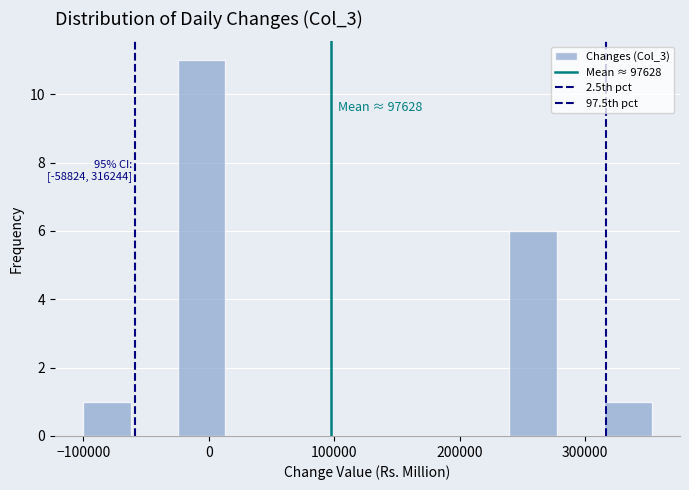

Read against the x-axis, roughly where is the centre of the tallest bar?

-10000